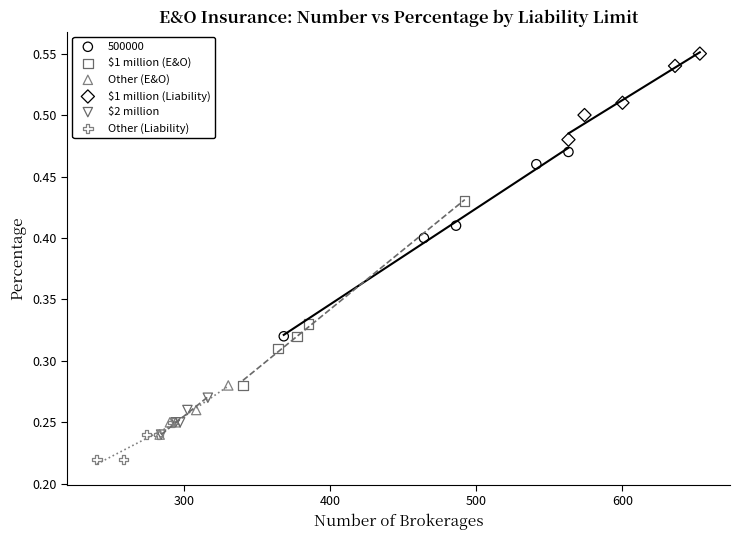

What are all the series names shown in the legend?

500000, $1 million (E&O), Other (E&O), $1 million (Liability), $2 million, Other (Liability)